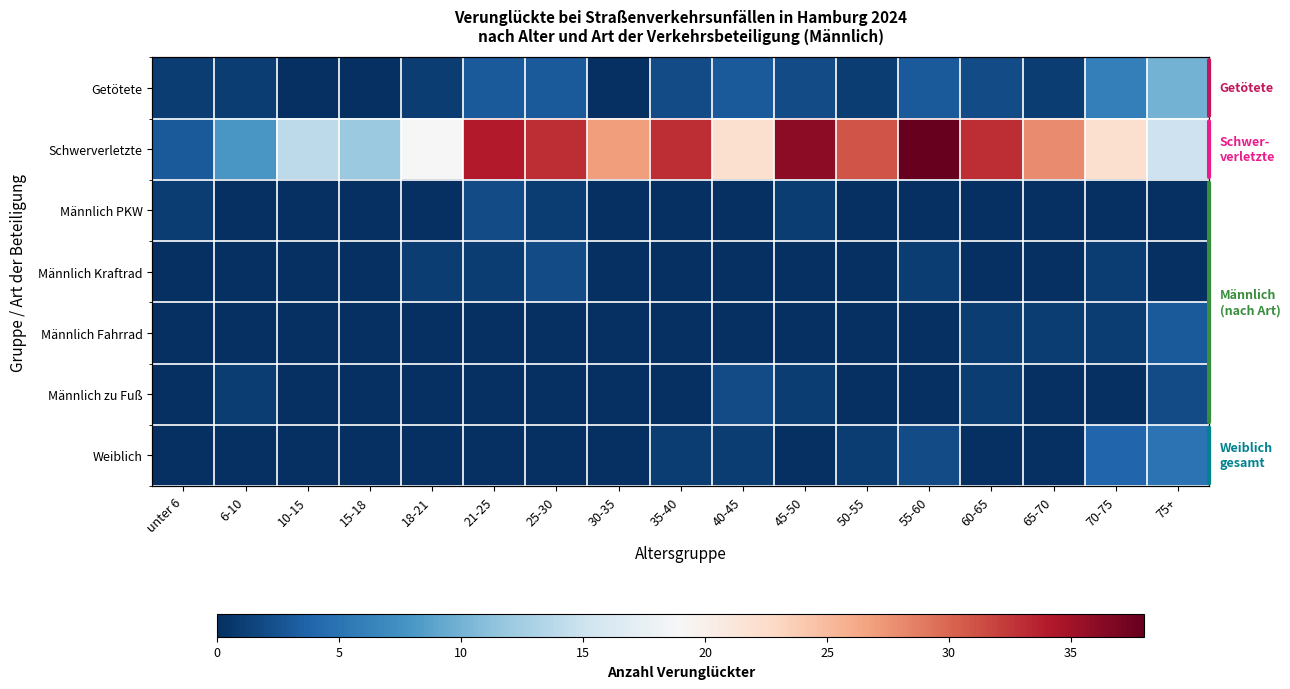

How many data points in Männlich PKW are above 0?

4